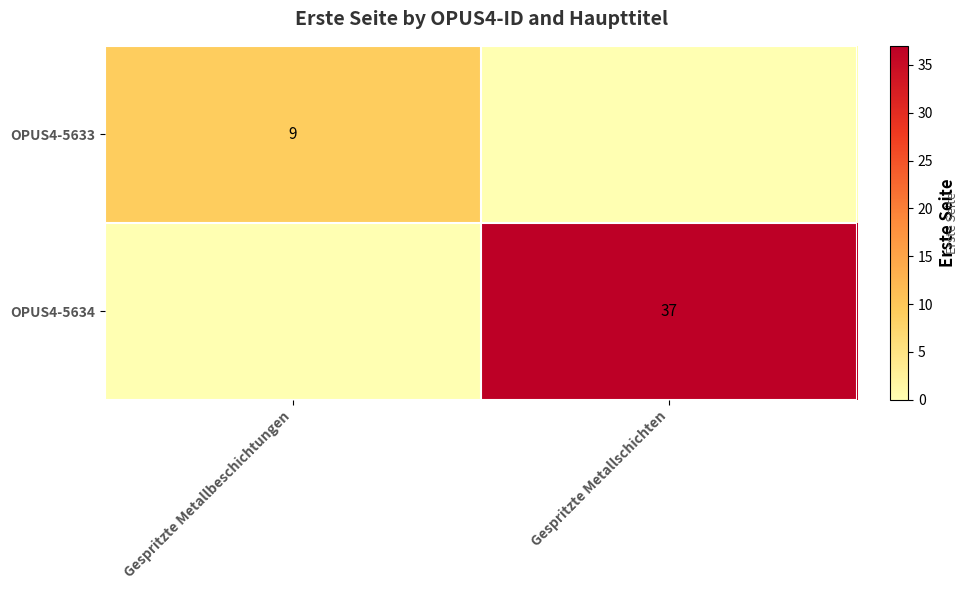

Is it true that OPUS4-5633 equals 6 at Gespritzte Metallbeschichtungen?

False